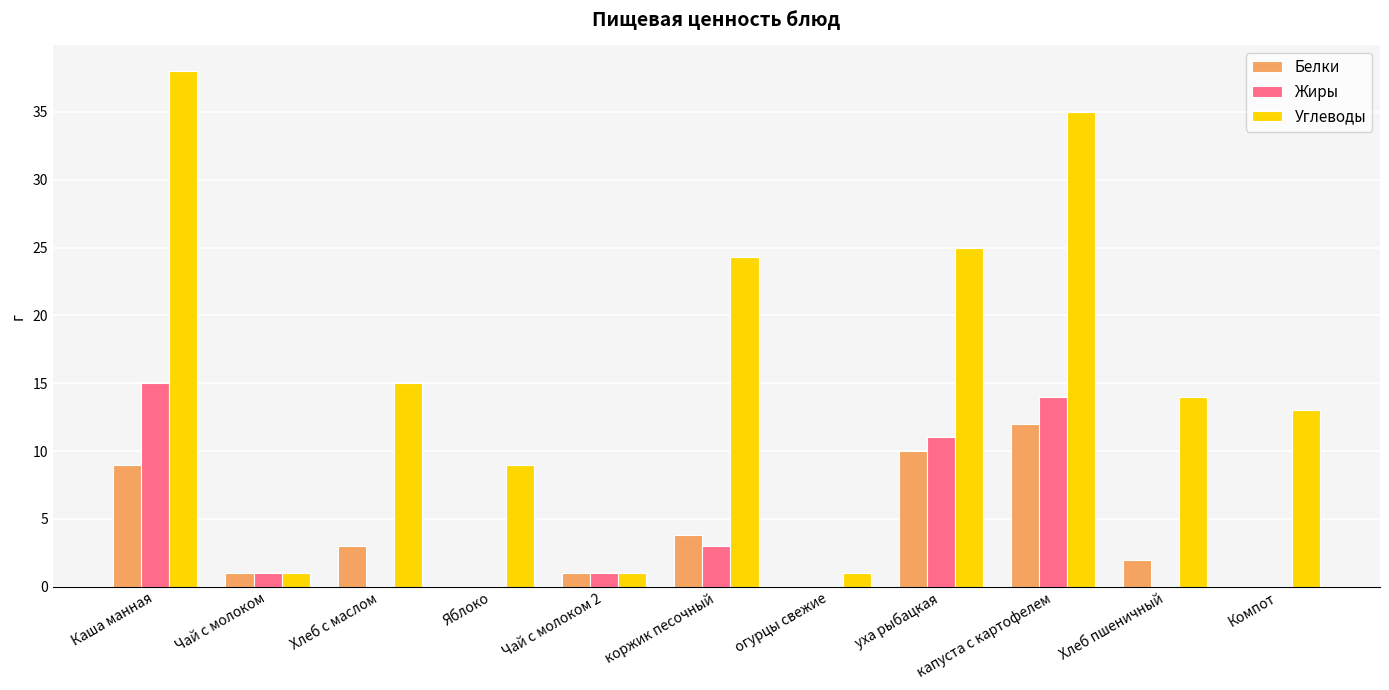

The Углеводы series shows 35.0 at капуста с картофелем. True or false?

True